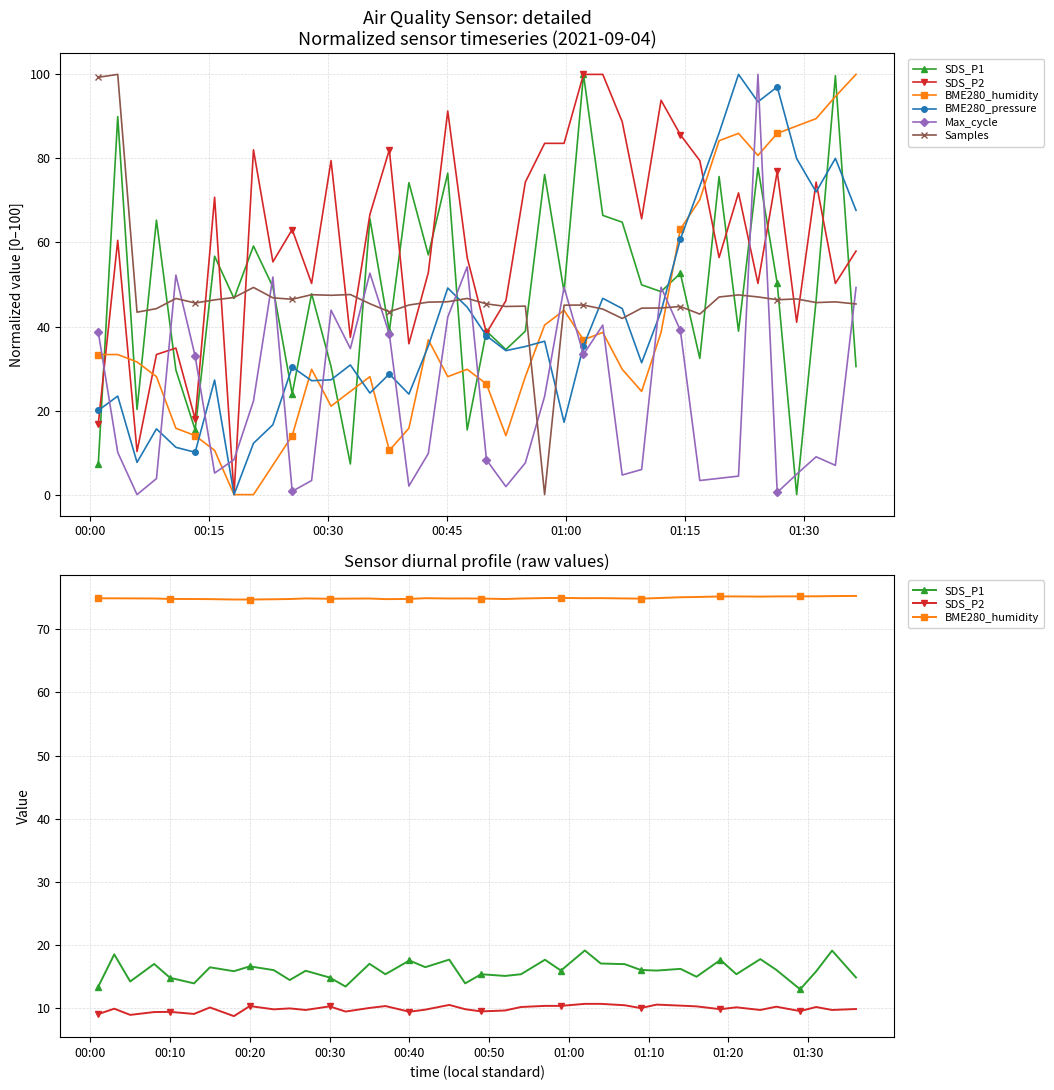

The value of SDS_P1 at 10 is 23.1. True or false?

False